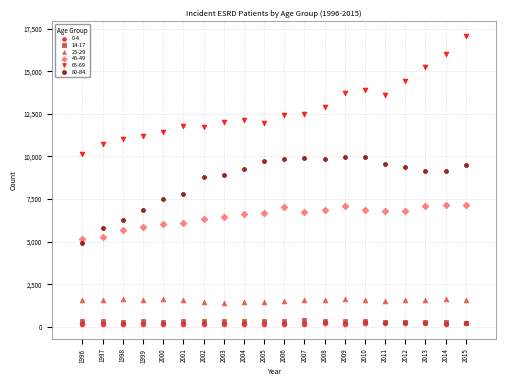

Which series has the largest Y range (max minus min)?

65-69